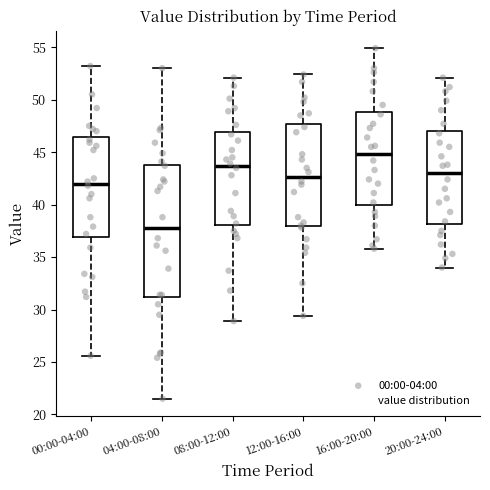

Which box is the tallest, from its lower edge to its upper edge?

04:00-08:00